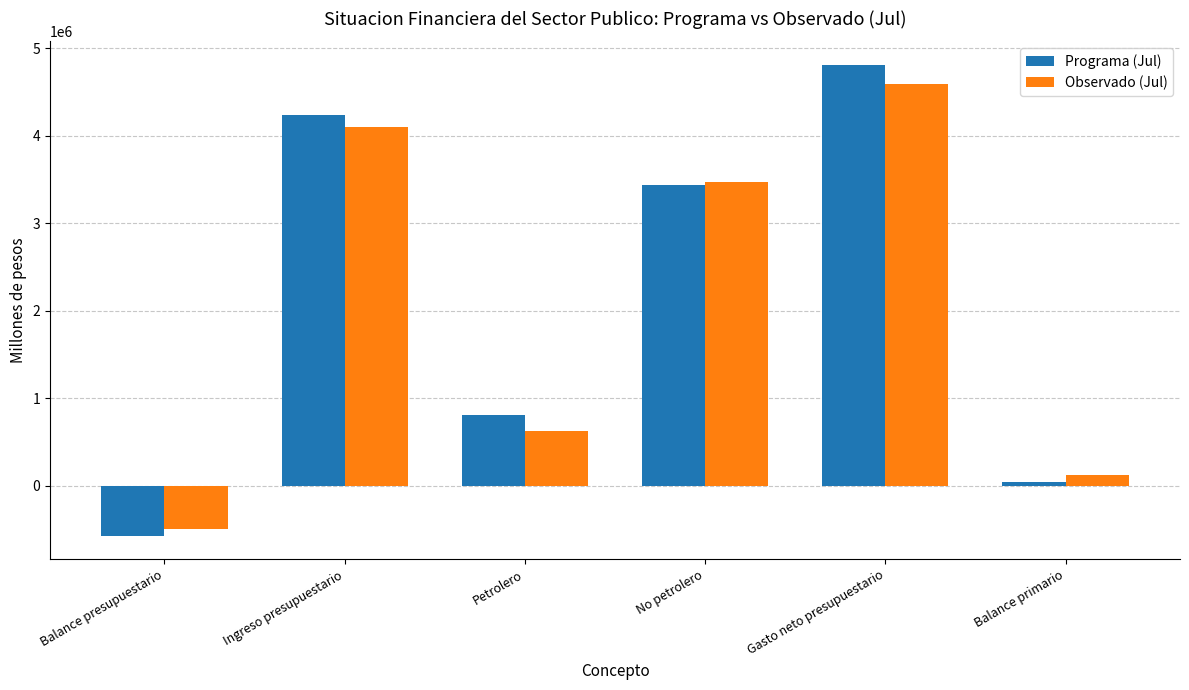

At which label does Programa (Jul) reach its peak?

Gasto neto presupuestario